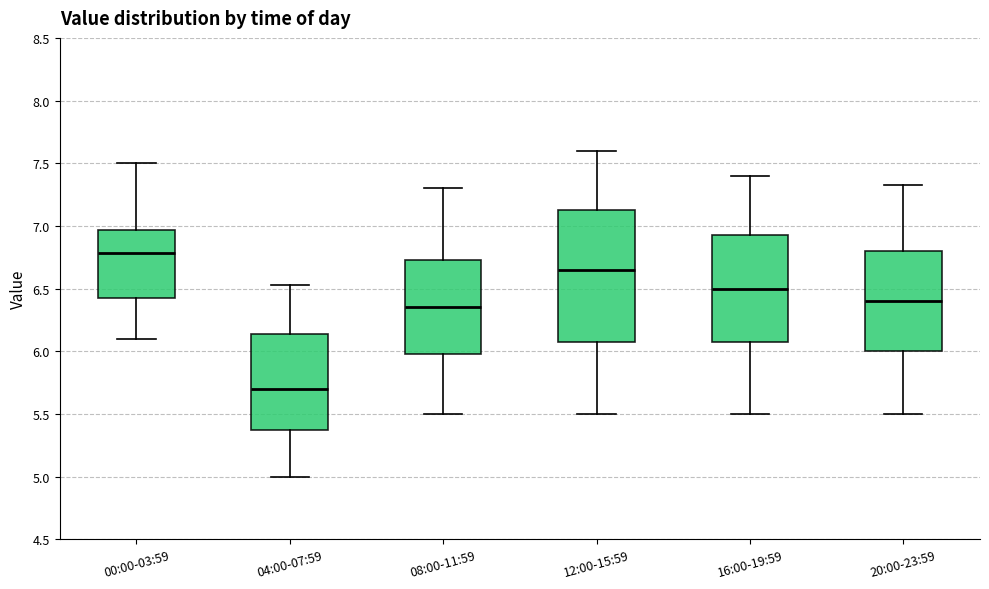

Which box has the highest median line?

00:00-03:59